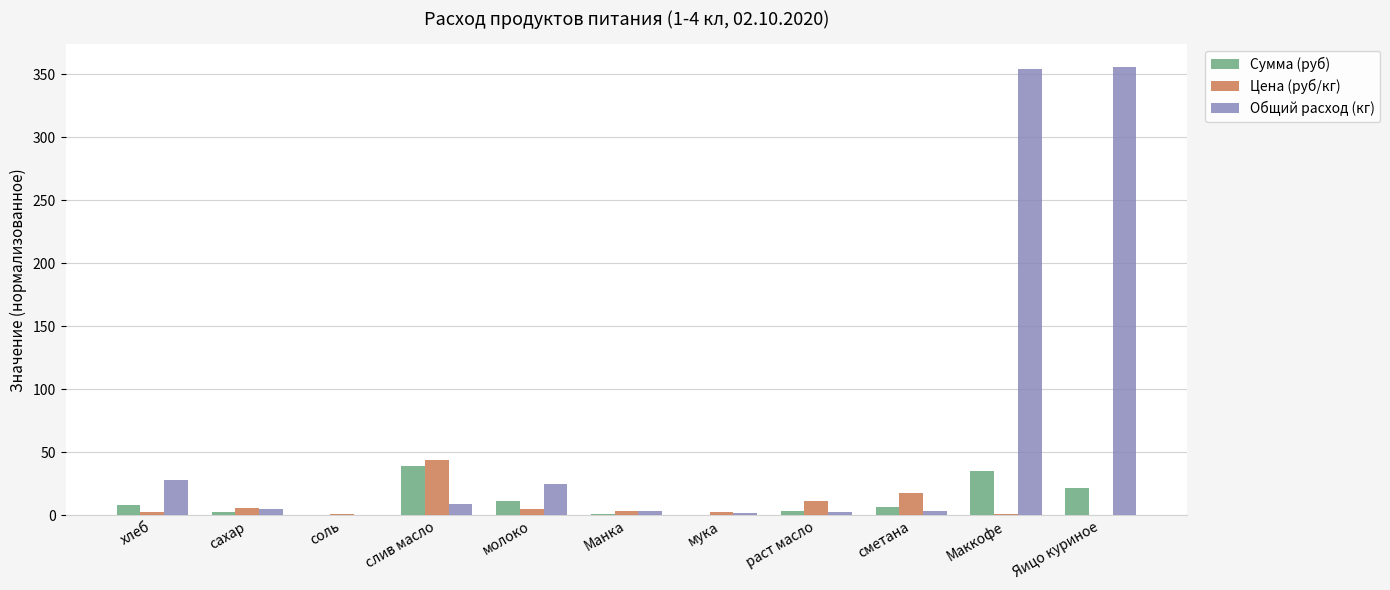

The value of Сумма (руб) at Яицо куриное is 21.4. True or false?

True